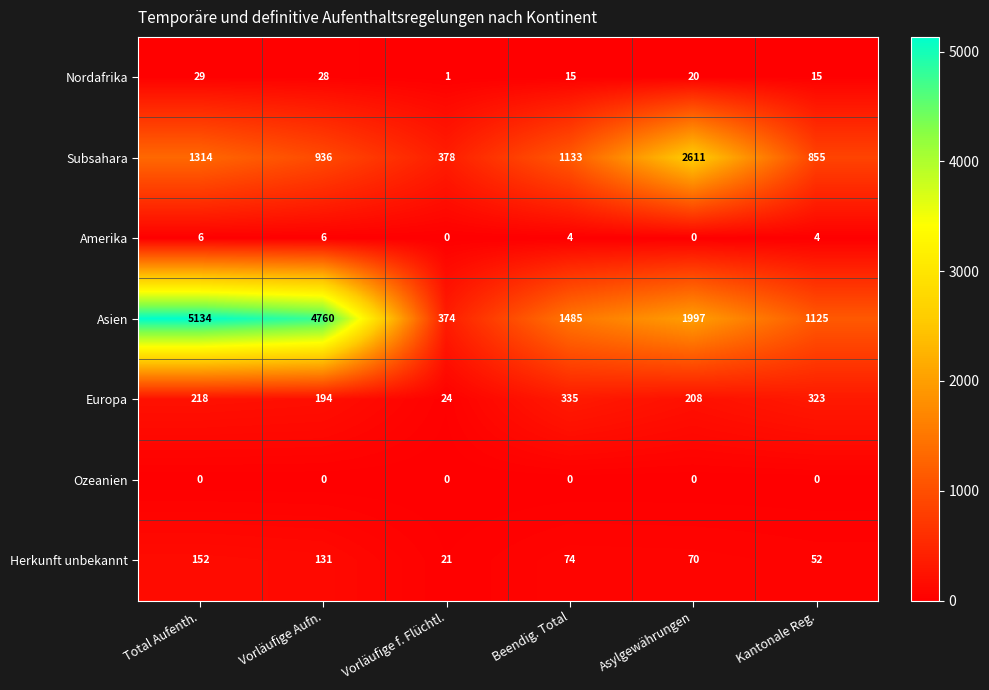

What is the difference between the second highest and minimum values in the Herkunft unbekannt series?

110